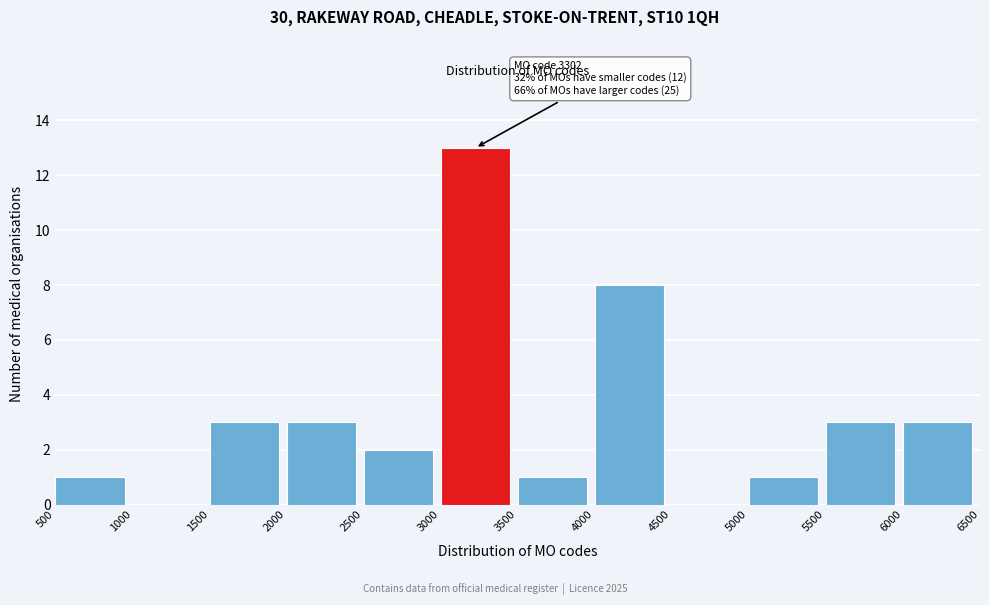

Which range on the x-axis has the tallest bar?

3000 to 3500